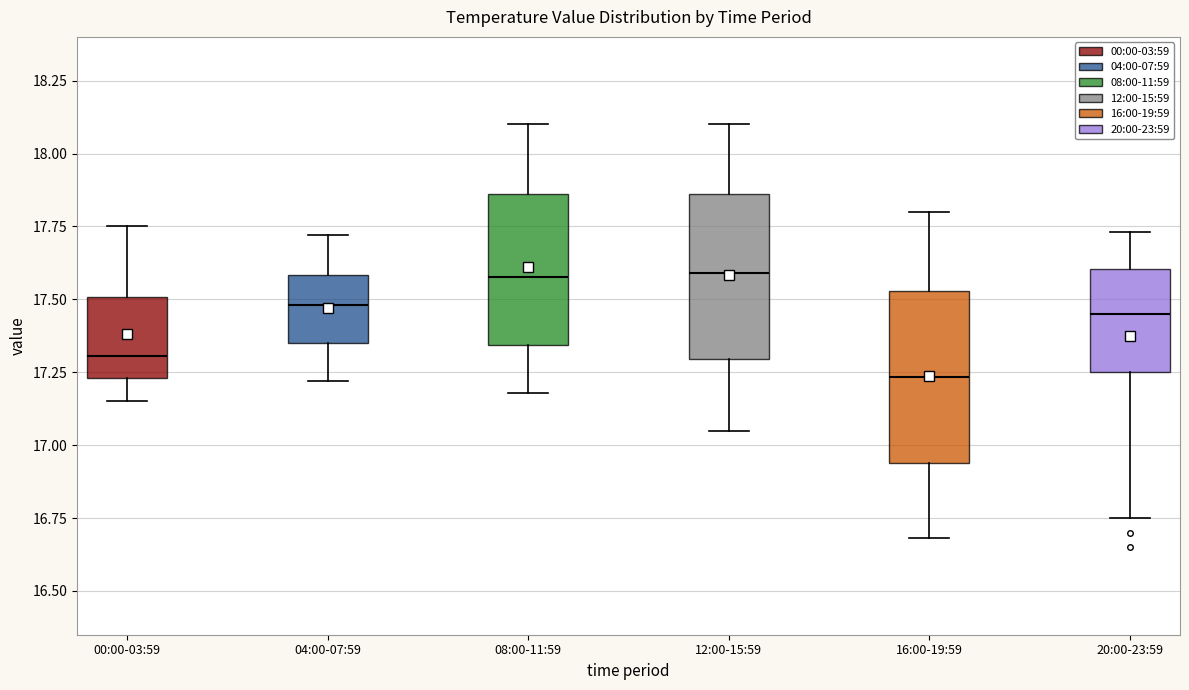

Reading left to right, read every box against the y-axis: the position of its median line, the range the box covers, and the ends of its whiskers. The values are not printed on the chart, so give them approximately, as read against the axis.

00:00-03:59: median 17.30, box 17.25 to 17.50, whiskers 17.15 to 17.75
04:00-07:59: median 17.50, box 17.35 to 17.60, whiskers 17.20 to 17.70
08:00-11:59: median 17.60, box 17.35 to 17.85, whiskers 17.20 to 18.10
12:00-15:59: median 17.60, box 17.30 to 17.85, whiskers 17.05 to 18.10
16:00-19:59: median 17.25, box 16.95 to 17.55, whiskers 16.70 to 17.80
20:00-23:59: median 17.45, box 17.25 to 17.60, whiskers 16.75 to 17.75